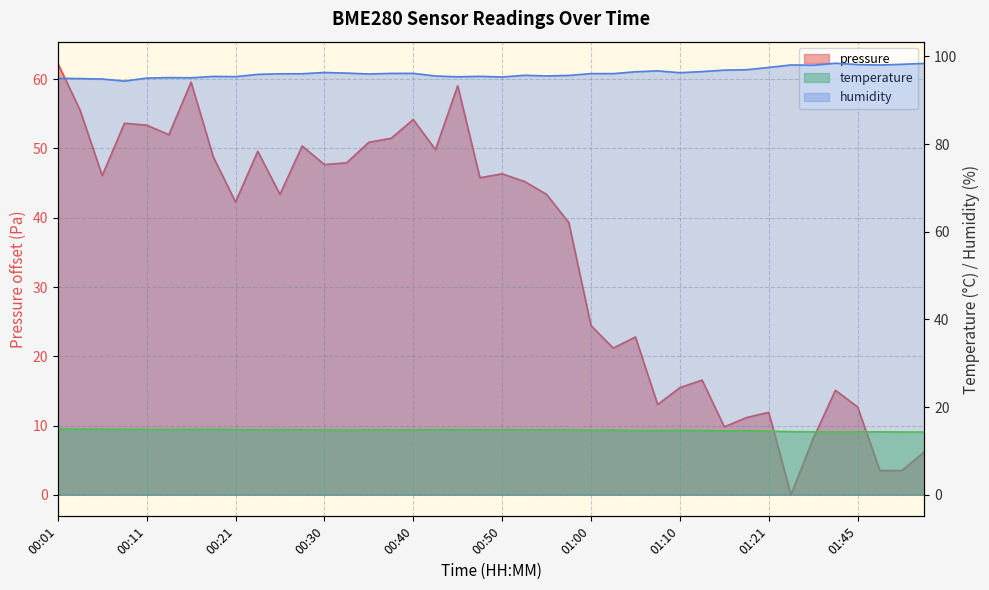

How many data points in humidity are above 96?

22